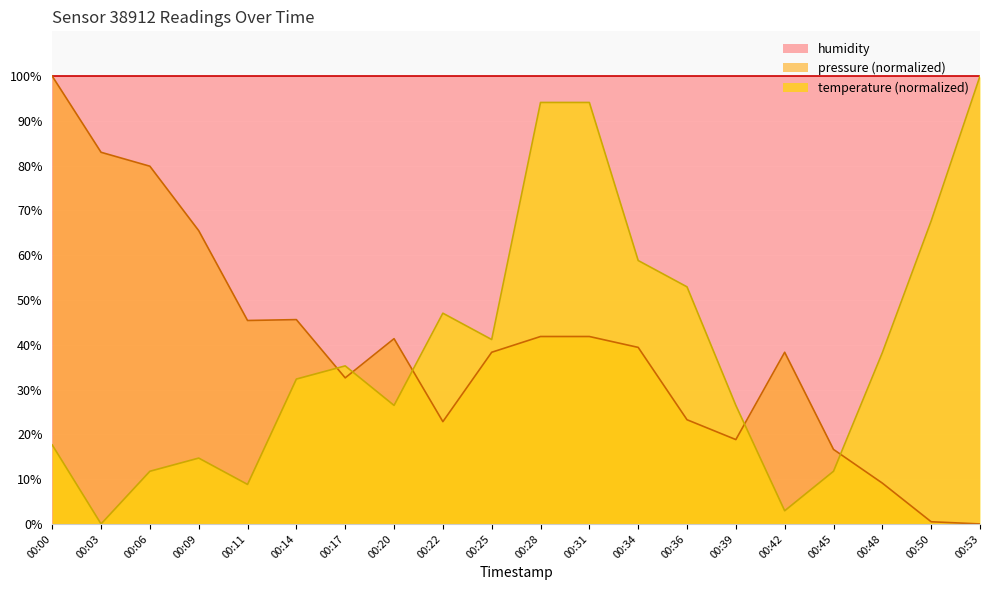

Where is pressure nearest to the value 50?

00:14